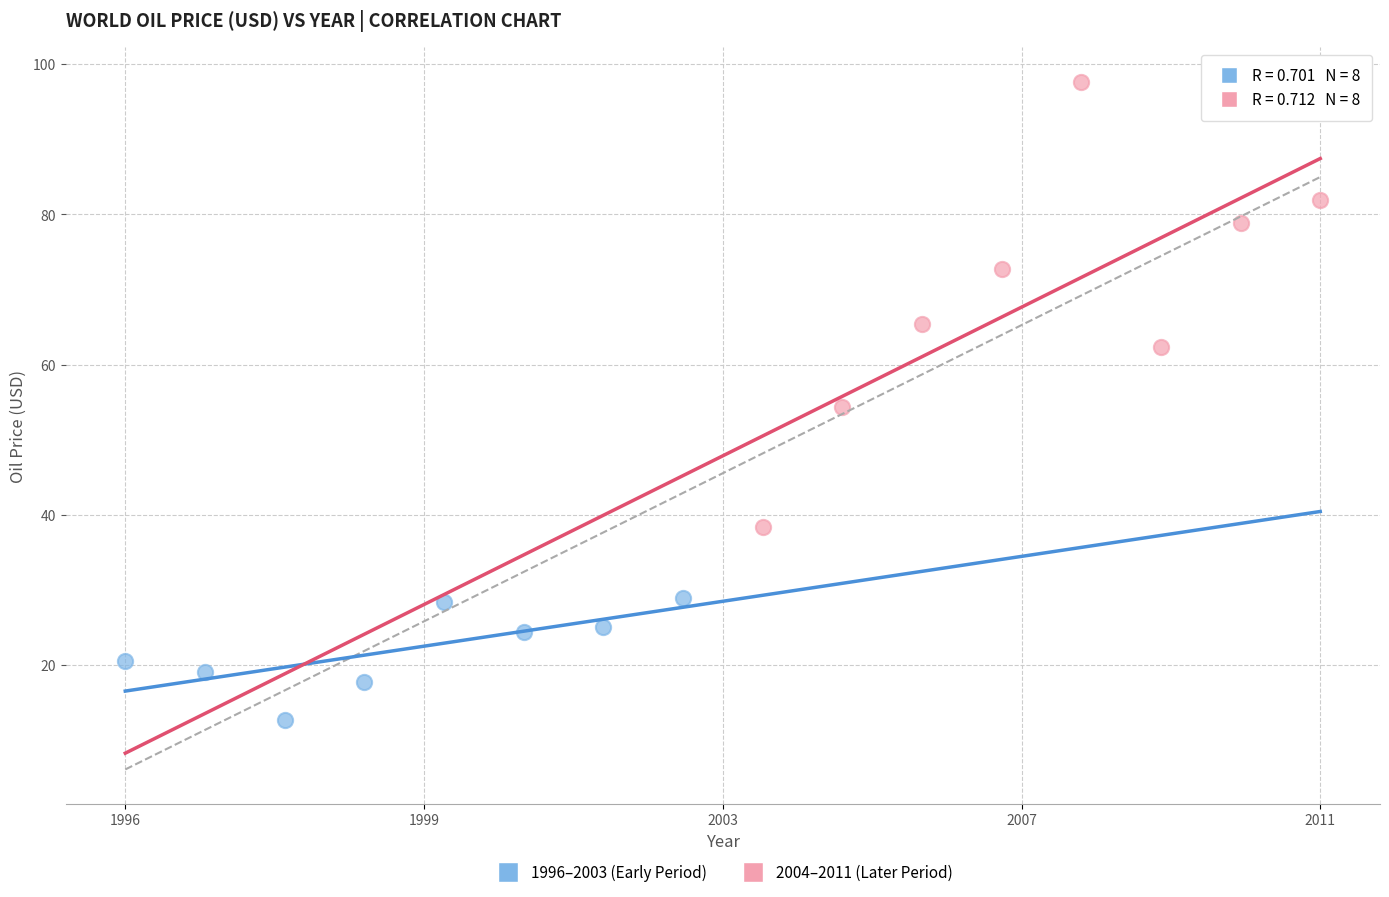

Which series contains the highest Y value?

2004–2011 (Later Period)